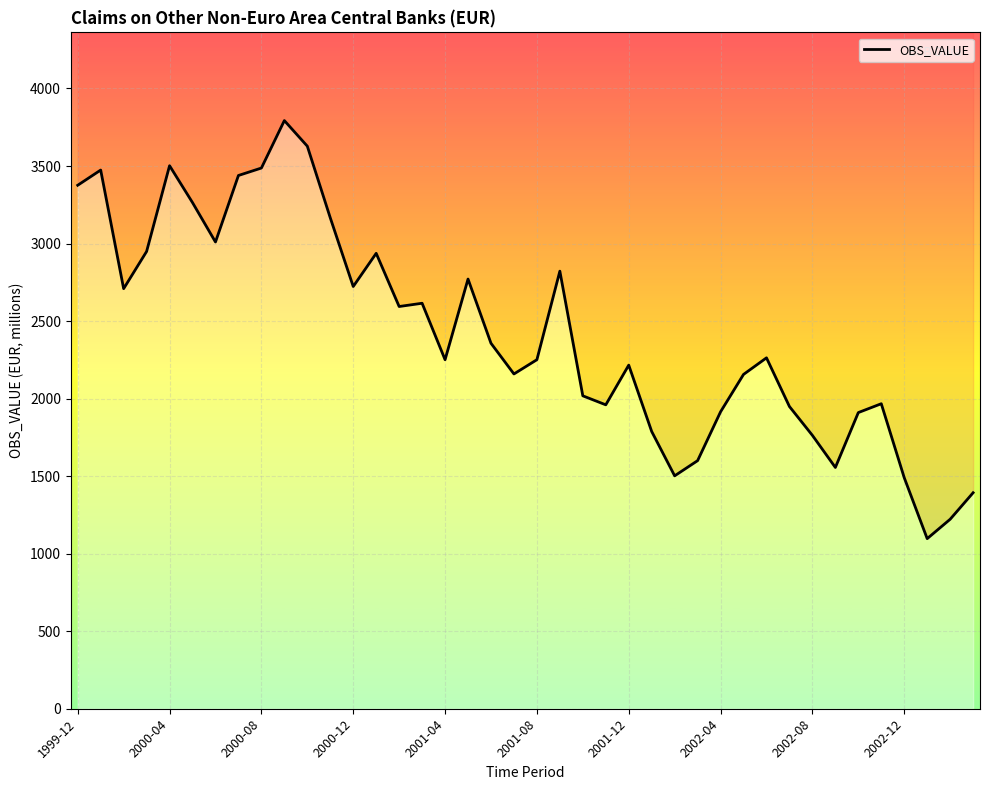

What is the average value?

2426